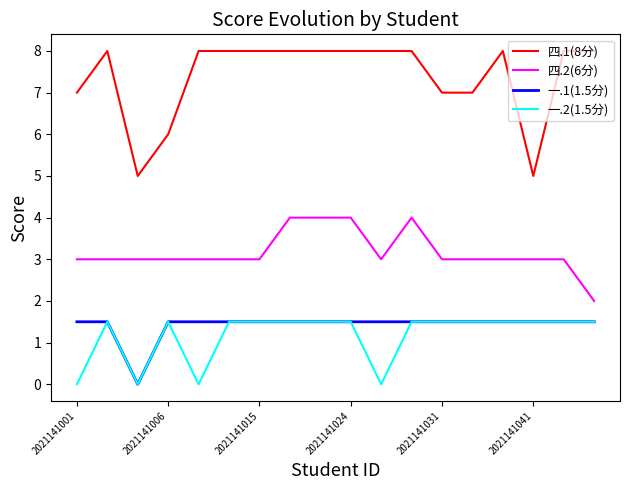

Which series has the largest total across all categories?

四.1(8分)